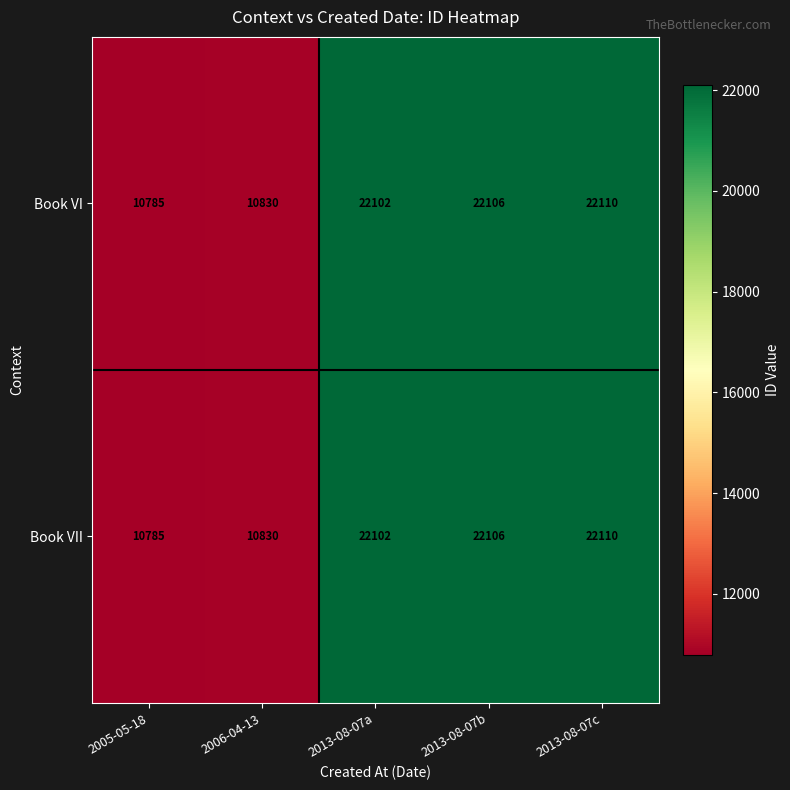

Reading left to right, list all the values displayed in this chart.

Book VI: 2005-05-18=10785	2006-04-13=10830	2013-08-07a=22102	2013-08-07b=22106	2013-08-07c=22110
Book VII: 2005-05-18=10785	2006-04-13=10830	2013-08-07a=22102	2013-08-07b=22106	2013-08-07c=22110